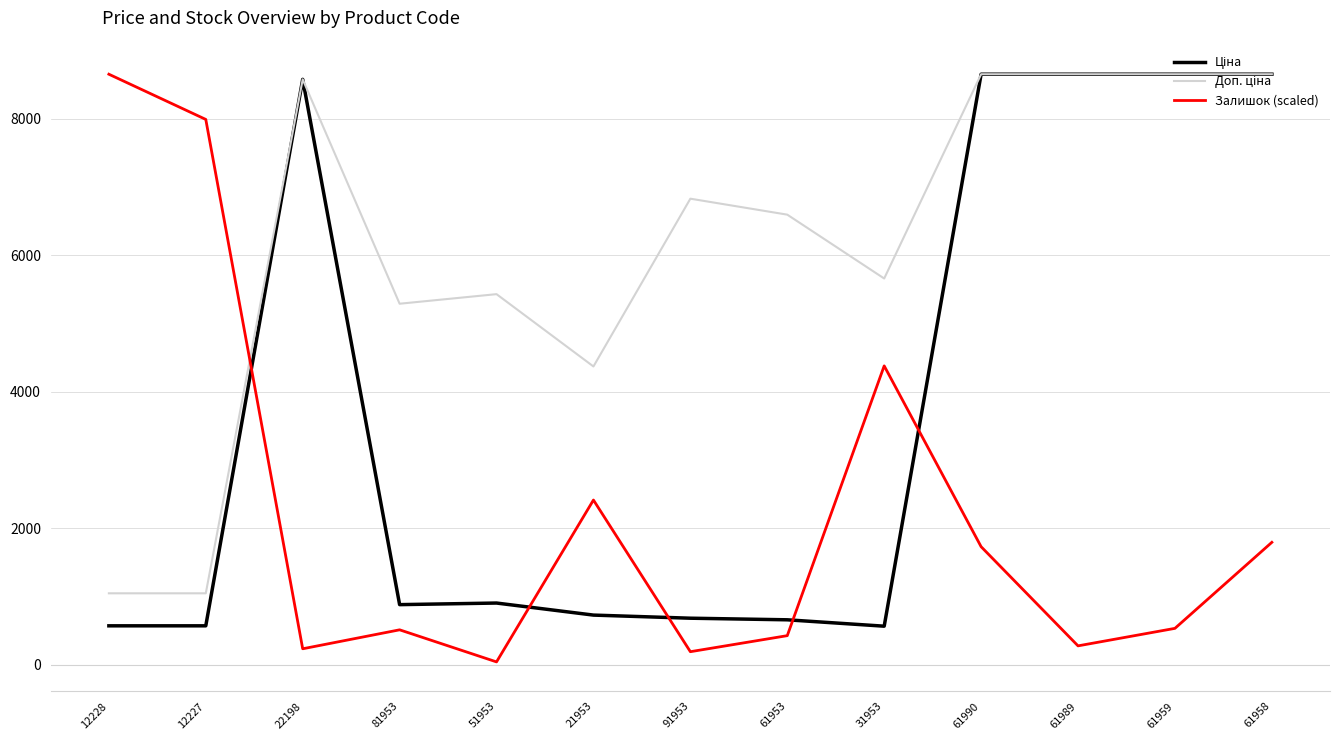

What is the total value across all series at 21953?

7516.9